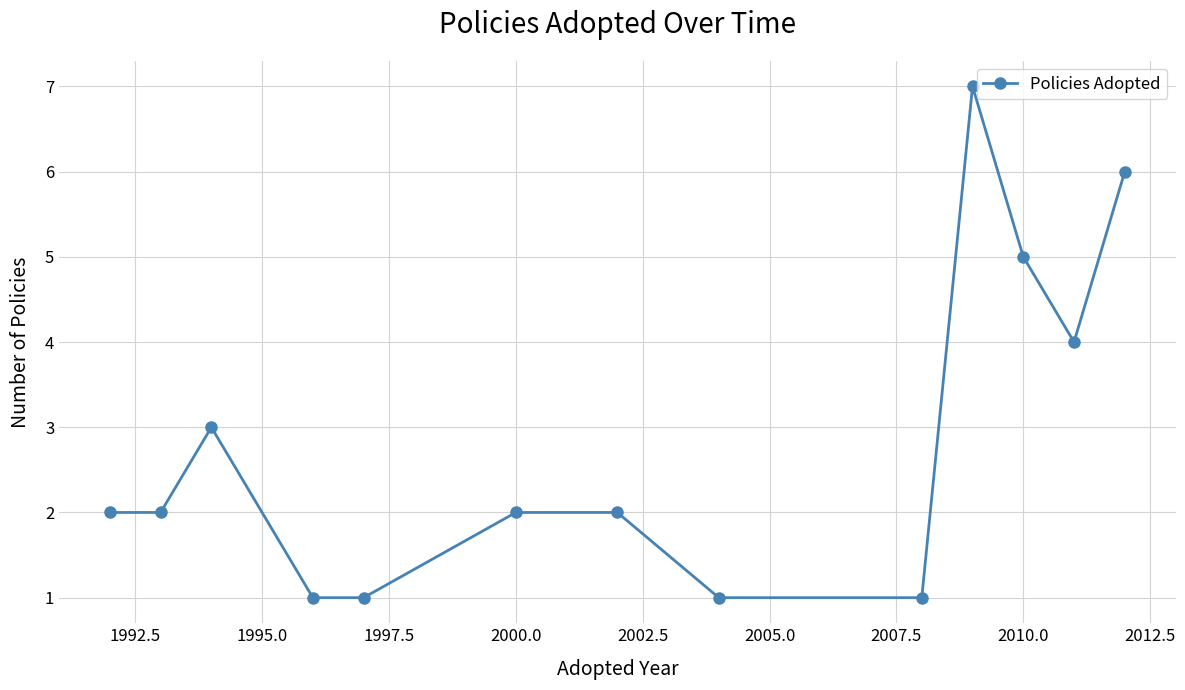

How many values are between 1 and 4?

10